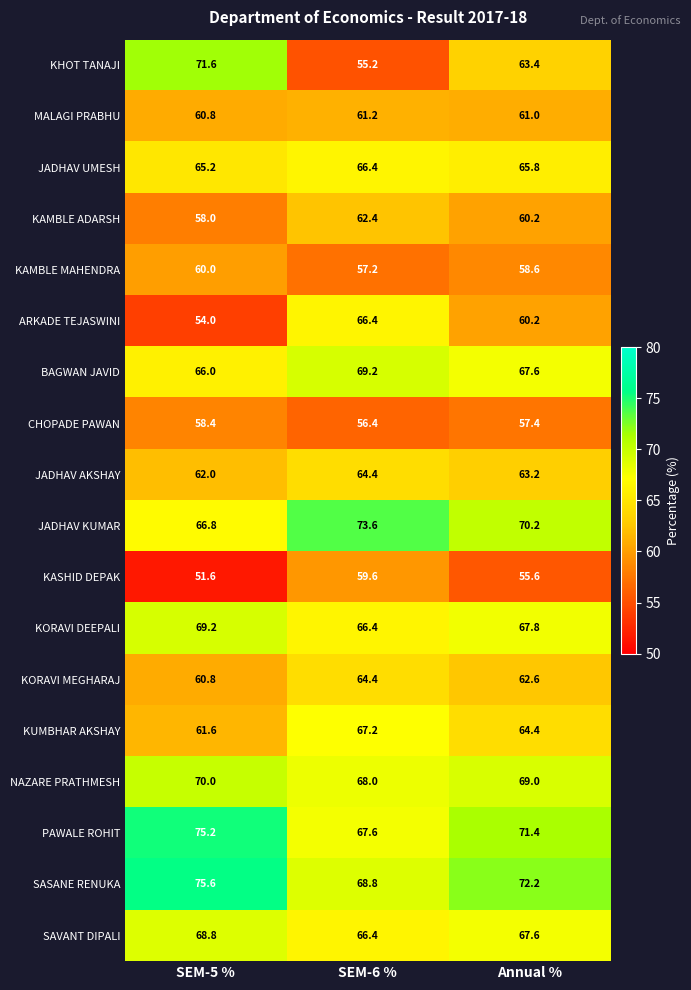

At which category is the sum across all series the highest?

SEM-6 %